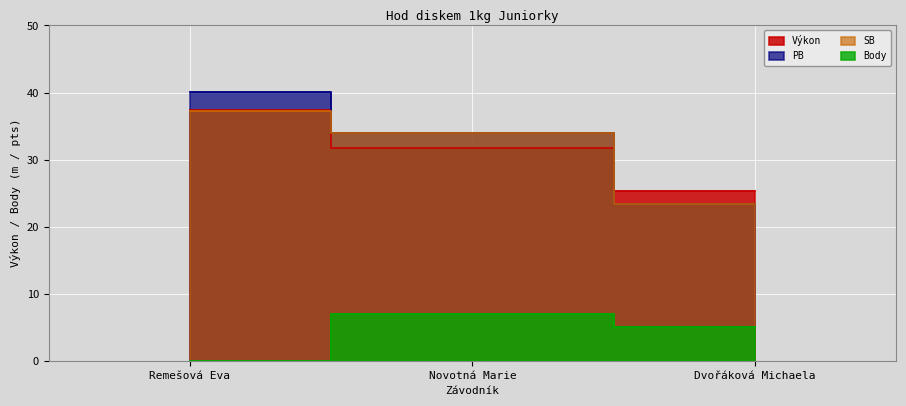

At which category is the sum across all series the highest?

Remešová Eva